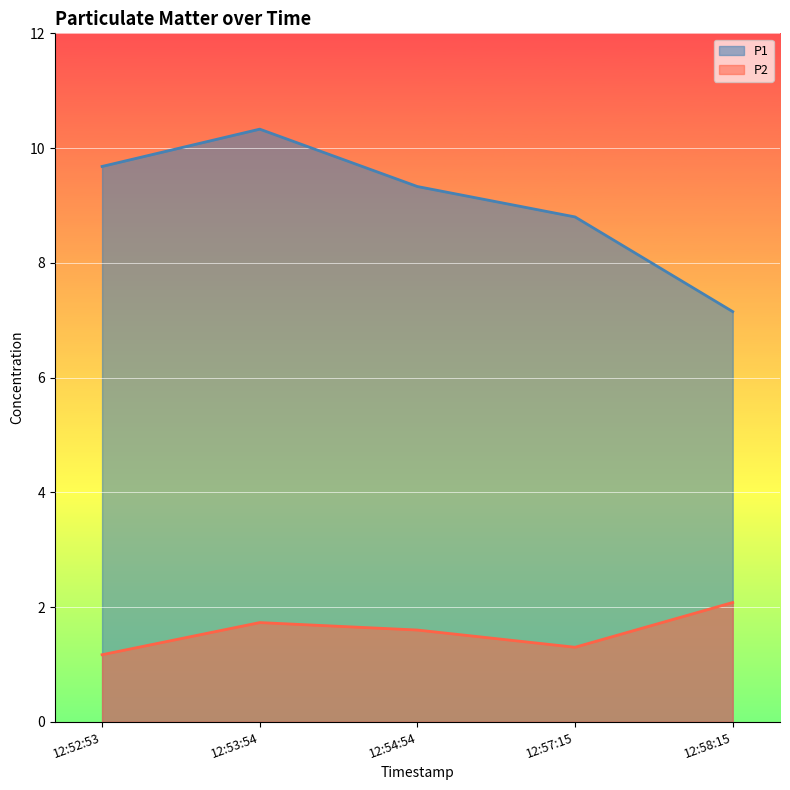

How many lines are shown in the chart?

2